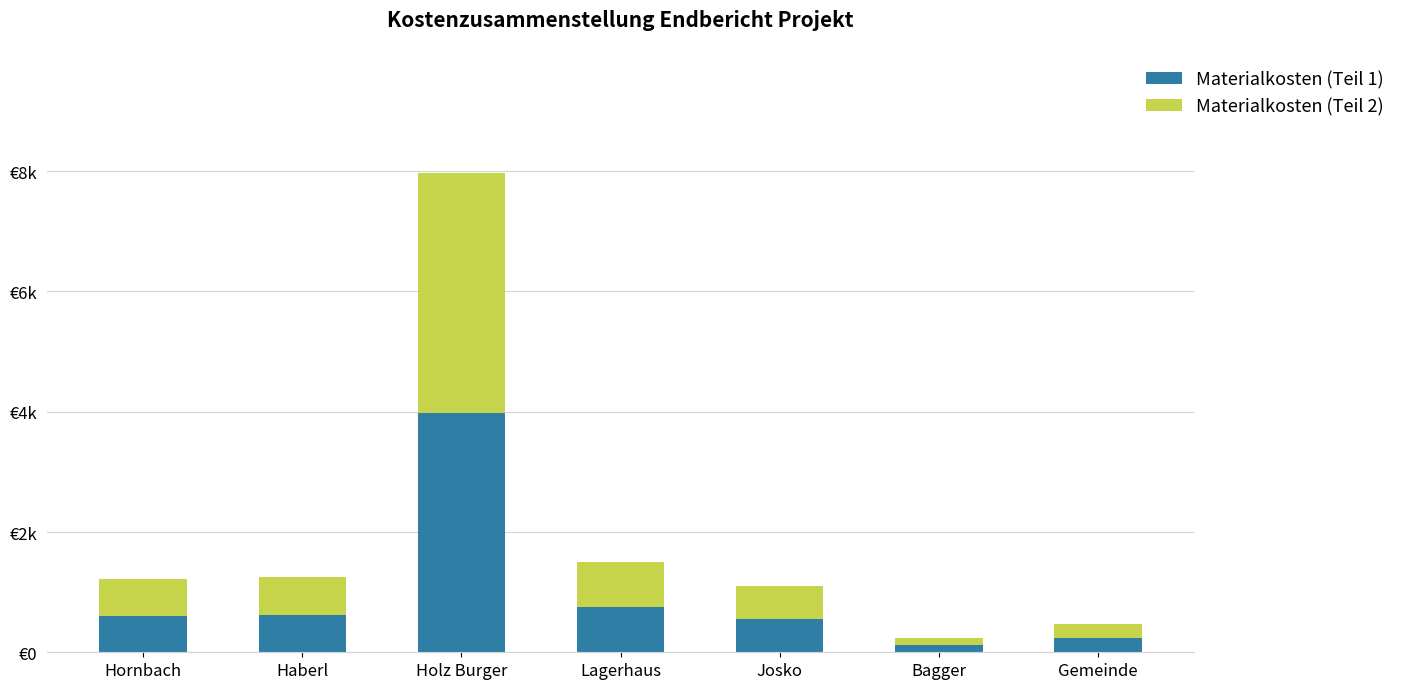

Are the bars grouped side by side (vs. stacked)?

No